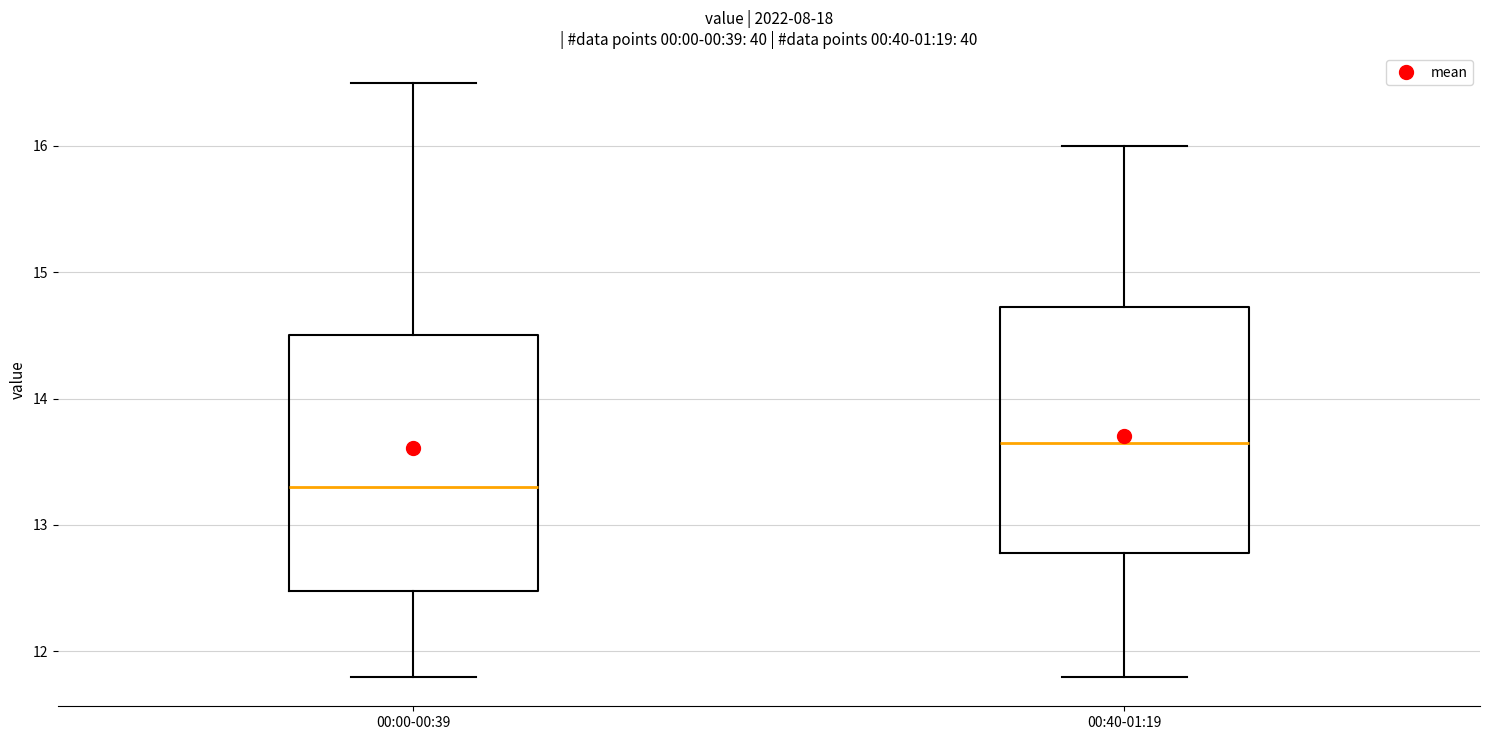

Reading left to right, read every box against the y-axis: the position of its median line, the range the box covers, and the ends of its whiskers. The values are not printed on the chart, so give them approximately, as read against the axis.

00:00-00:39: median 13.3, box 12.5 to 14.5, whiskers 11.8 to 16.5
00:40-01:19: median 13.7, box 12.8 to 14.7, whiskers 11.8 to 16.0